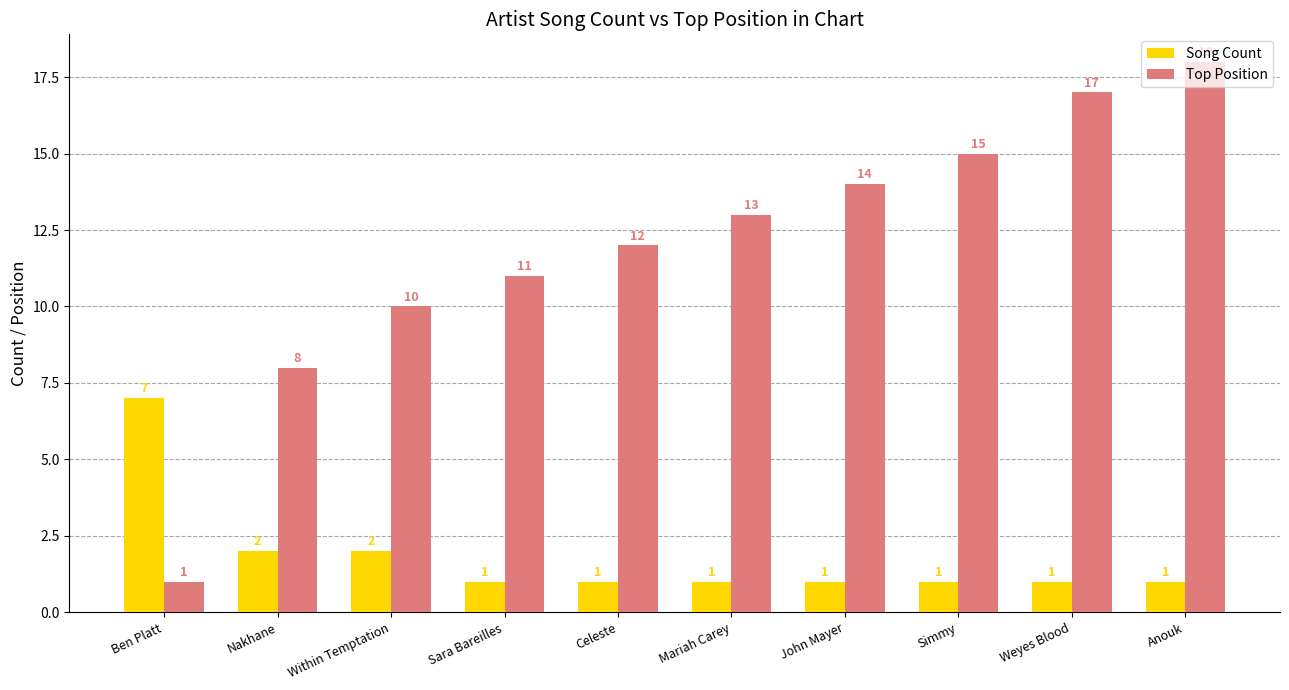

Rank the series at Celeste from lowest to highest value.

Song Count, Top Position